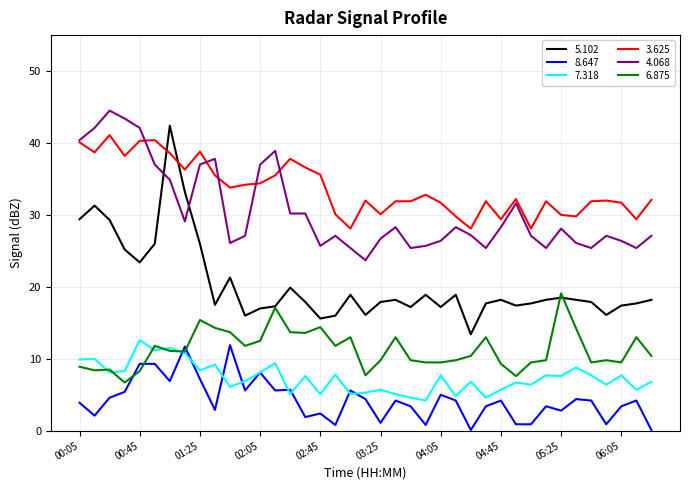

What is the maximum value shown in the chart?

44.5